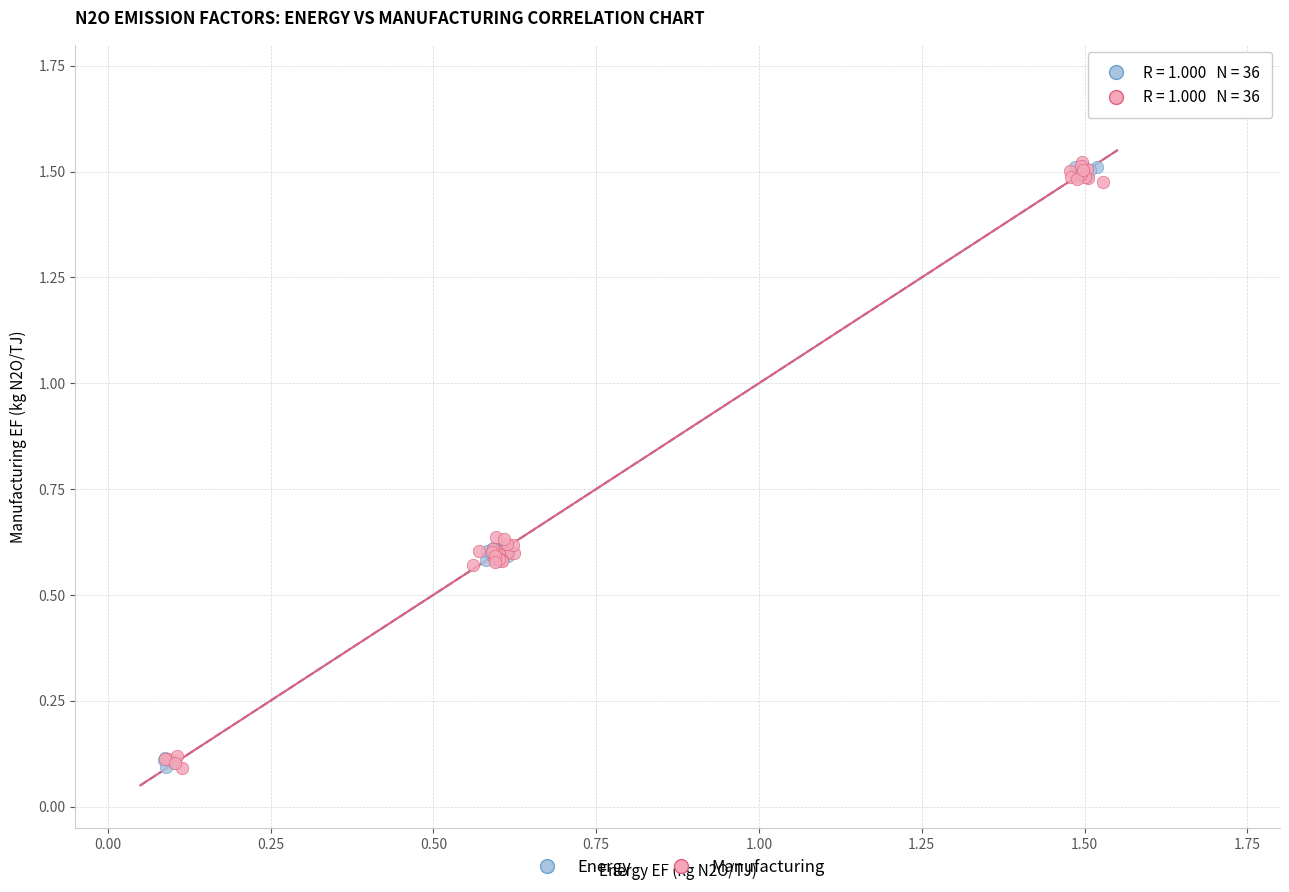

What are all the series names shown in the legend?

Energy, Manufacturing